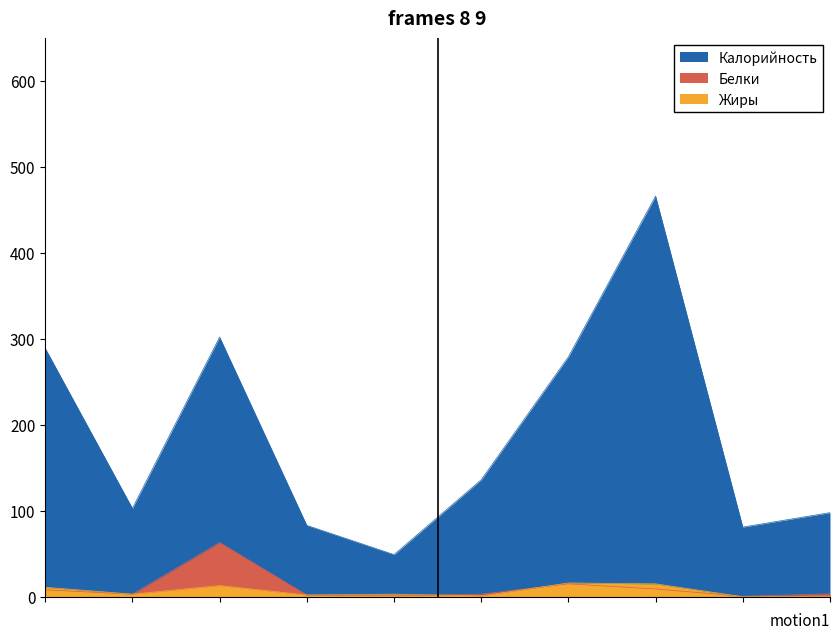

Does the chart have visible grid lines?

No